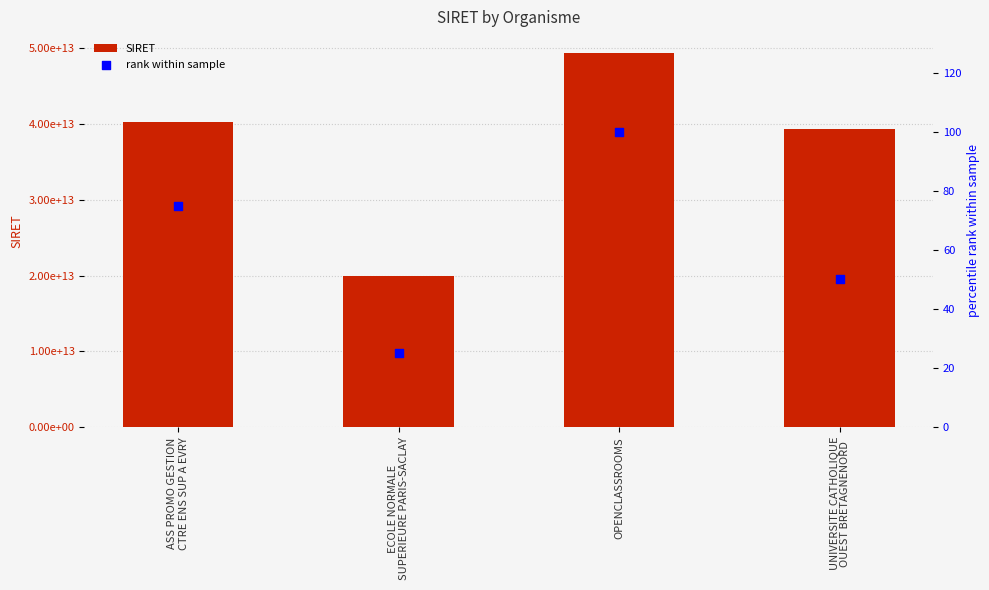

What is the total value across all series at OPENCLASSROOMS?

49386136300180